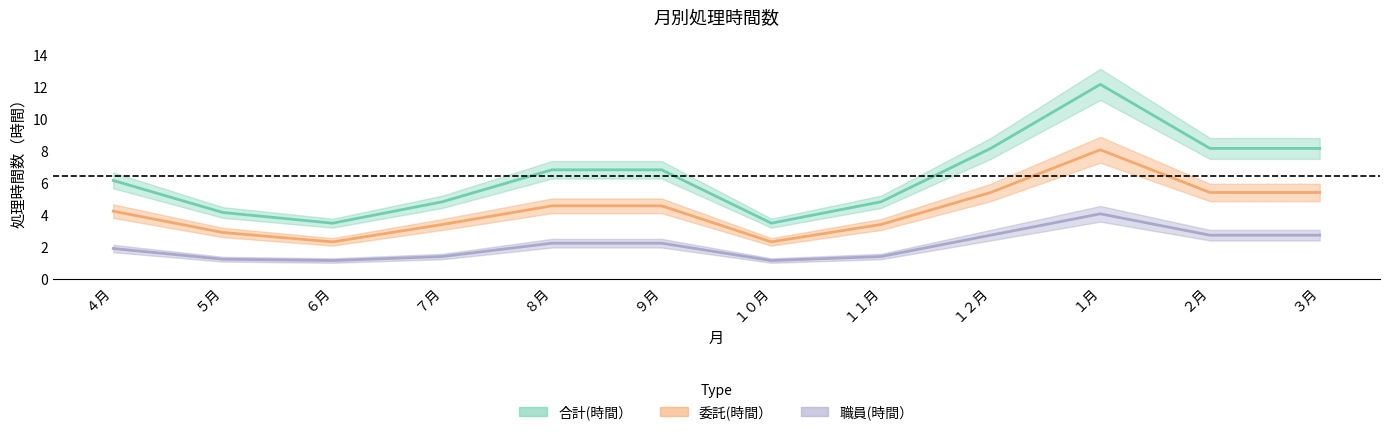

How many data points in 職員(時間） are above 2?

6